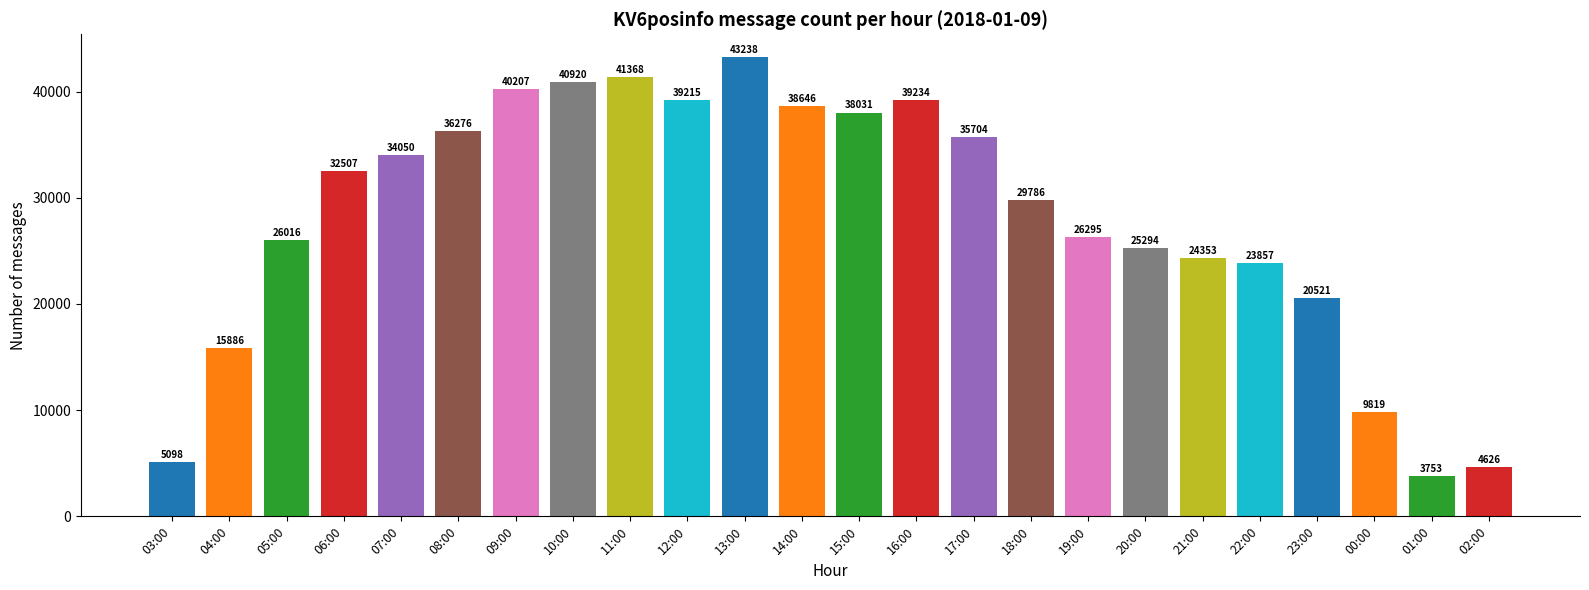

Reading right to left, transcribe all the data shown in this chart.

4626	3753	9819	20521	23857	24353	25294	26295	29786	35704	39234	38031	38646	43238	39215	41368	40920	40207	36276	34050	32507	26016	15886	5098